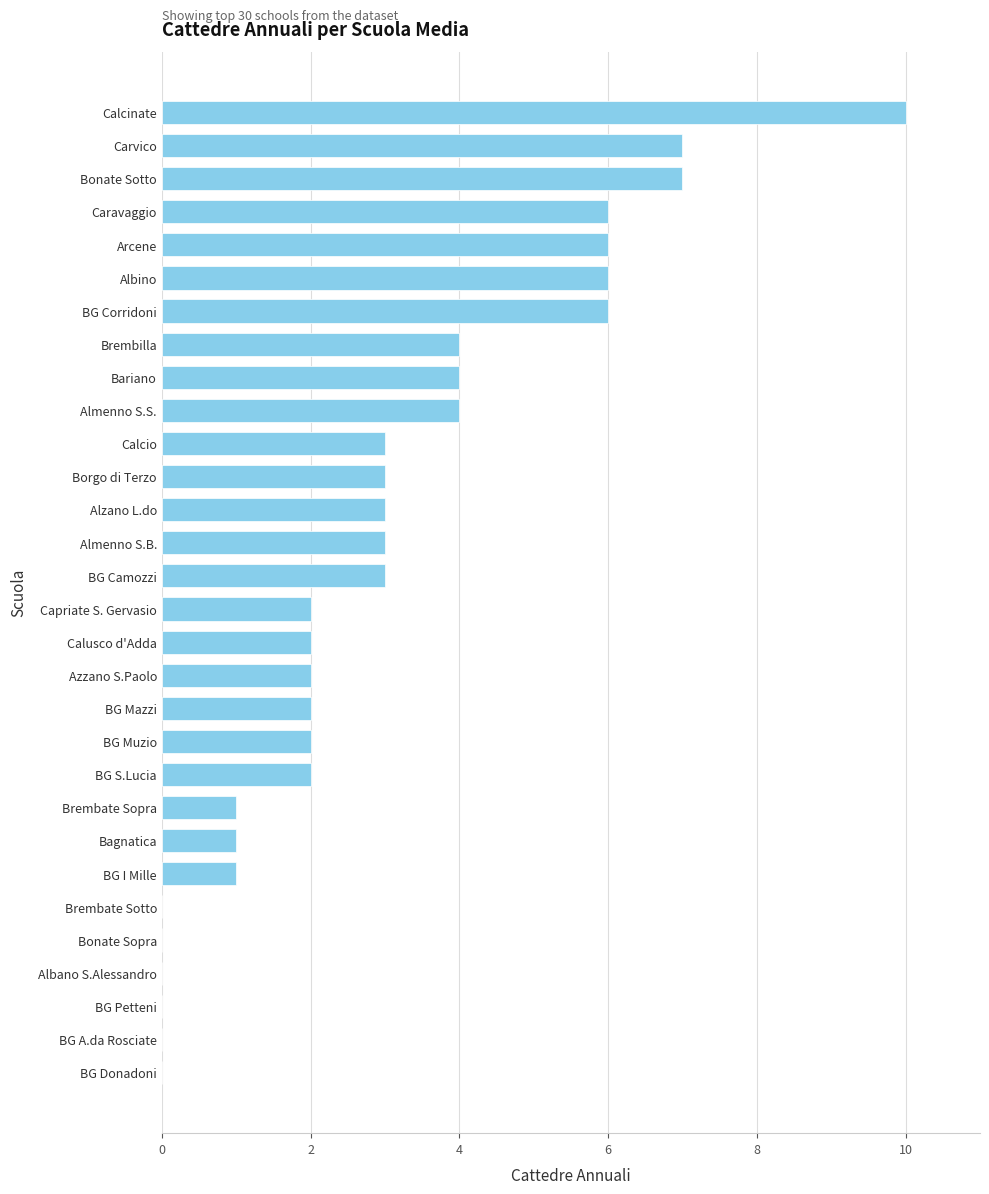

What is the change in value from Alzano L.do to Albino?

+3